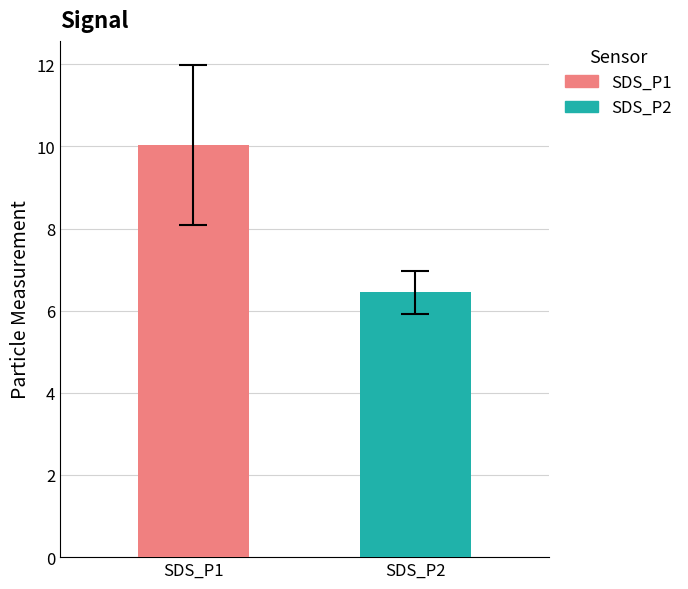

Which series has the largest range (max minus min)?

SDS_P1